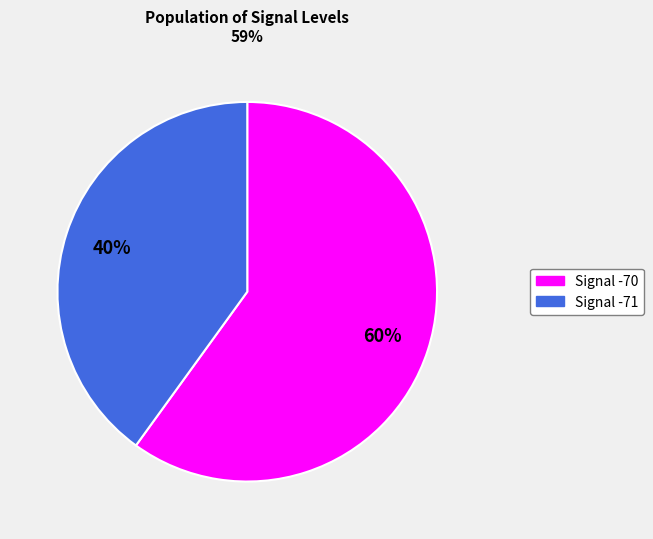

To the nearest percent, what portion does Signal -71 represent?

40%